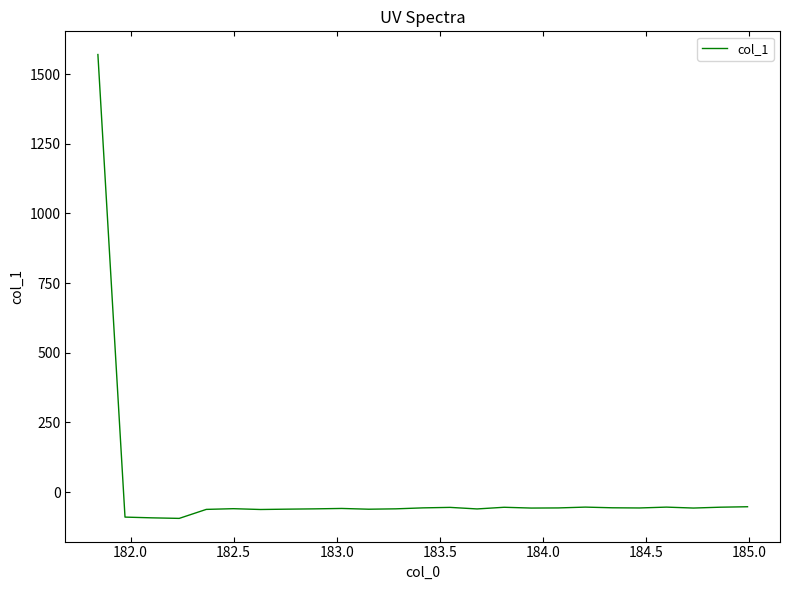

What is the smallest value displayed?

-94.0